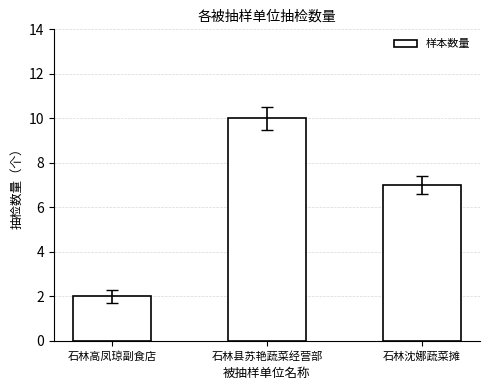

Which category has the lowest value across all series?

石林高凤琼副食店